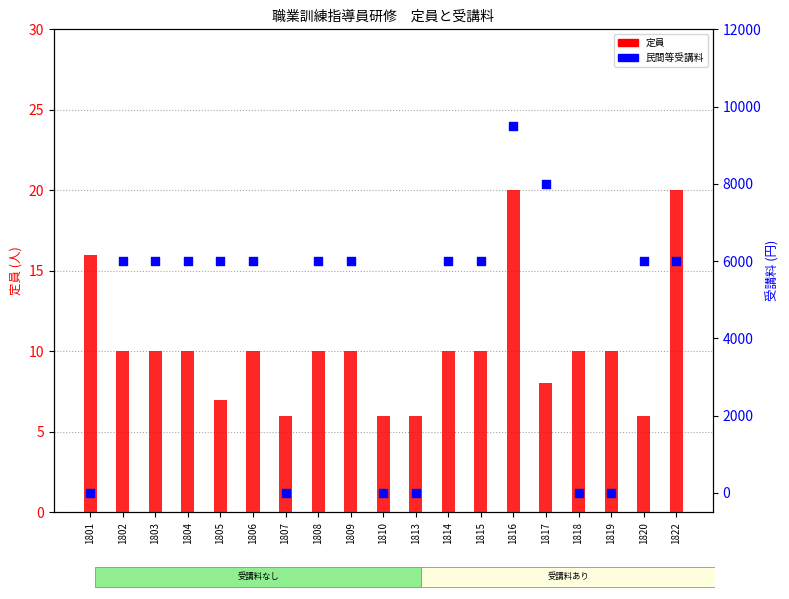

What are all the series names shown in the legend?

定員, 民間等受講料